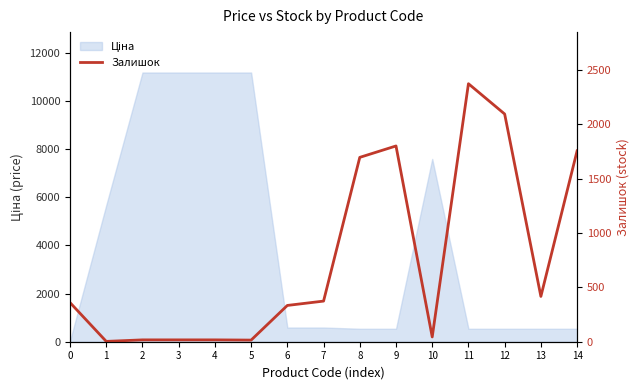

At which label does the data first exceed 360?

7